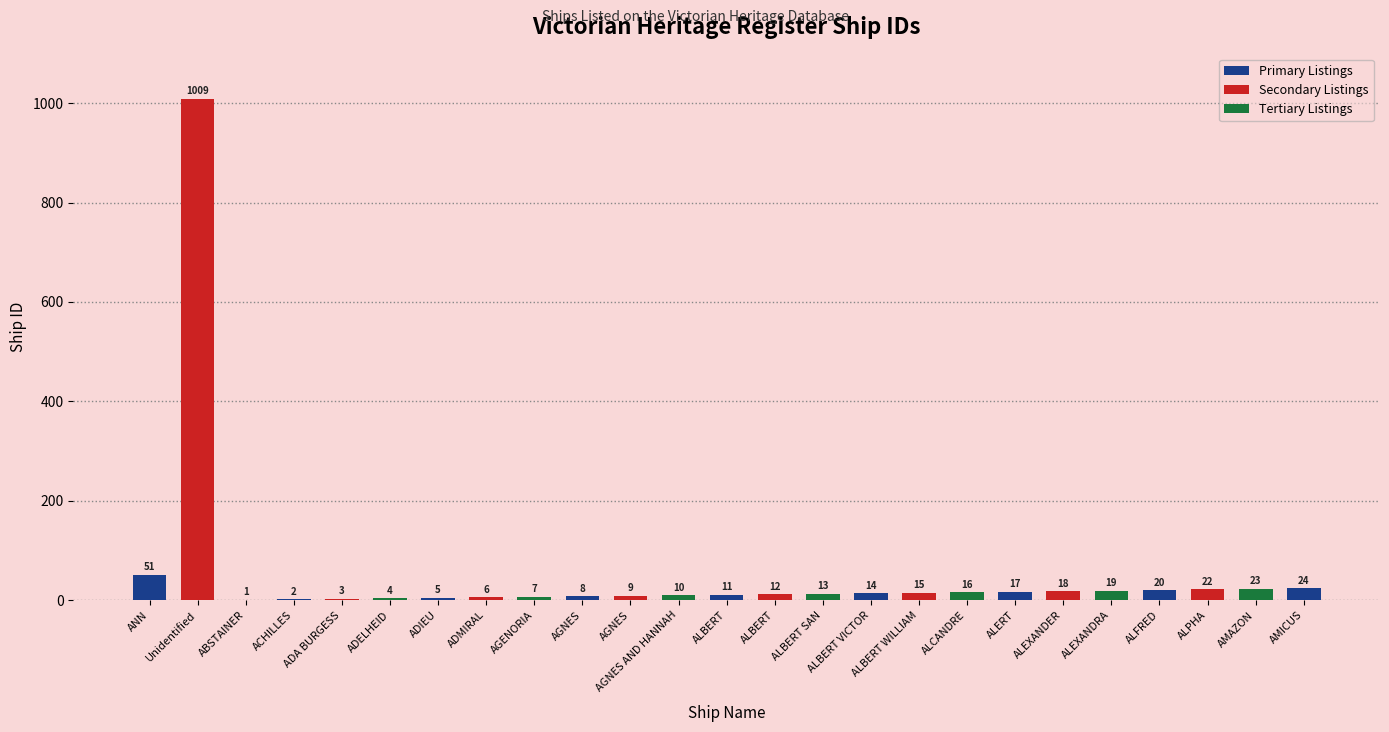

What is the label of the 14th bar from the left?

ALBERT